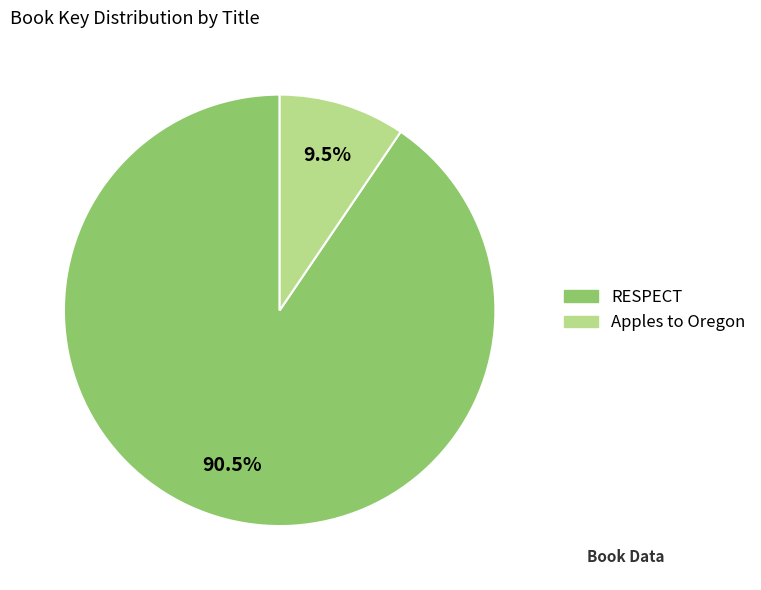

Does Apples to Oregon represent more than half of the total?

No